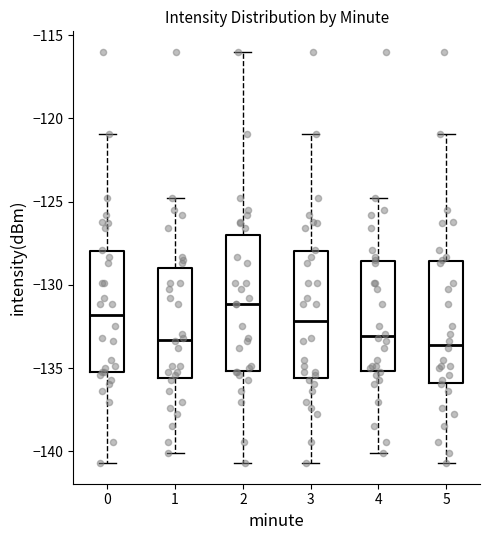

Which box's median line is the highest?

2